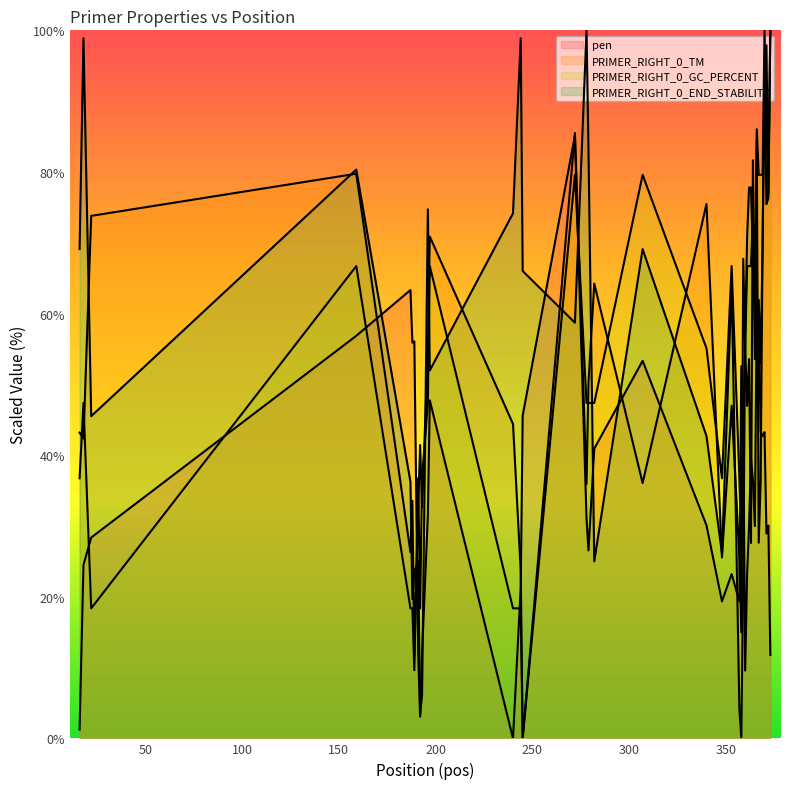

How many lines are shown in the chart?

4